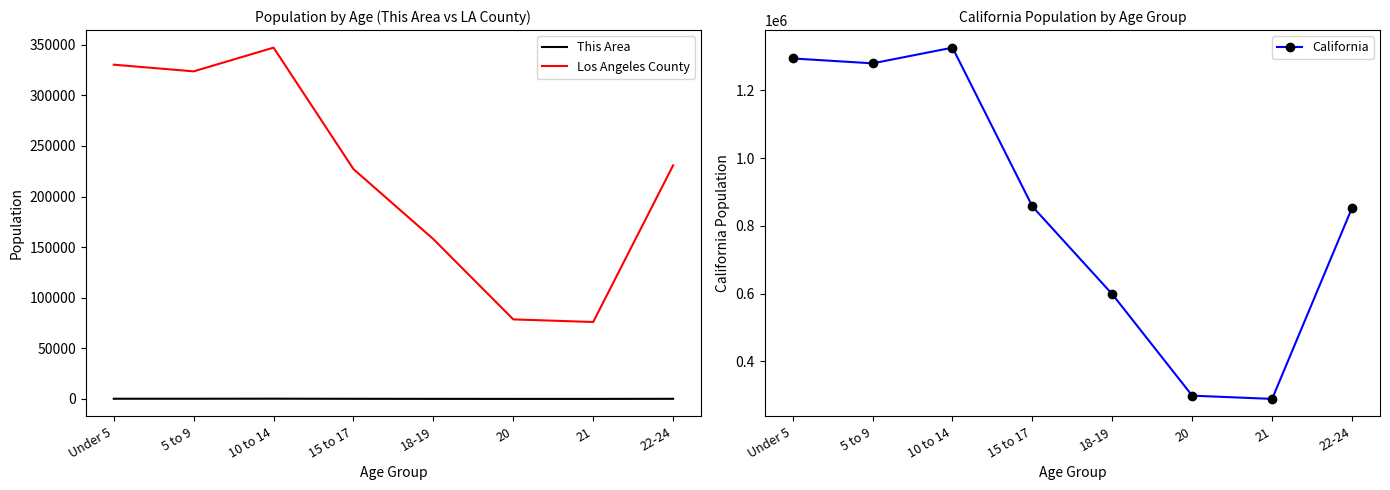

What is the spread (max minus min) of values at 21?

289052